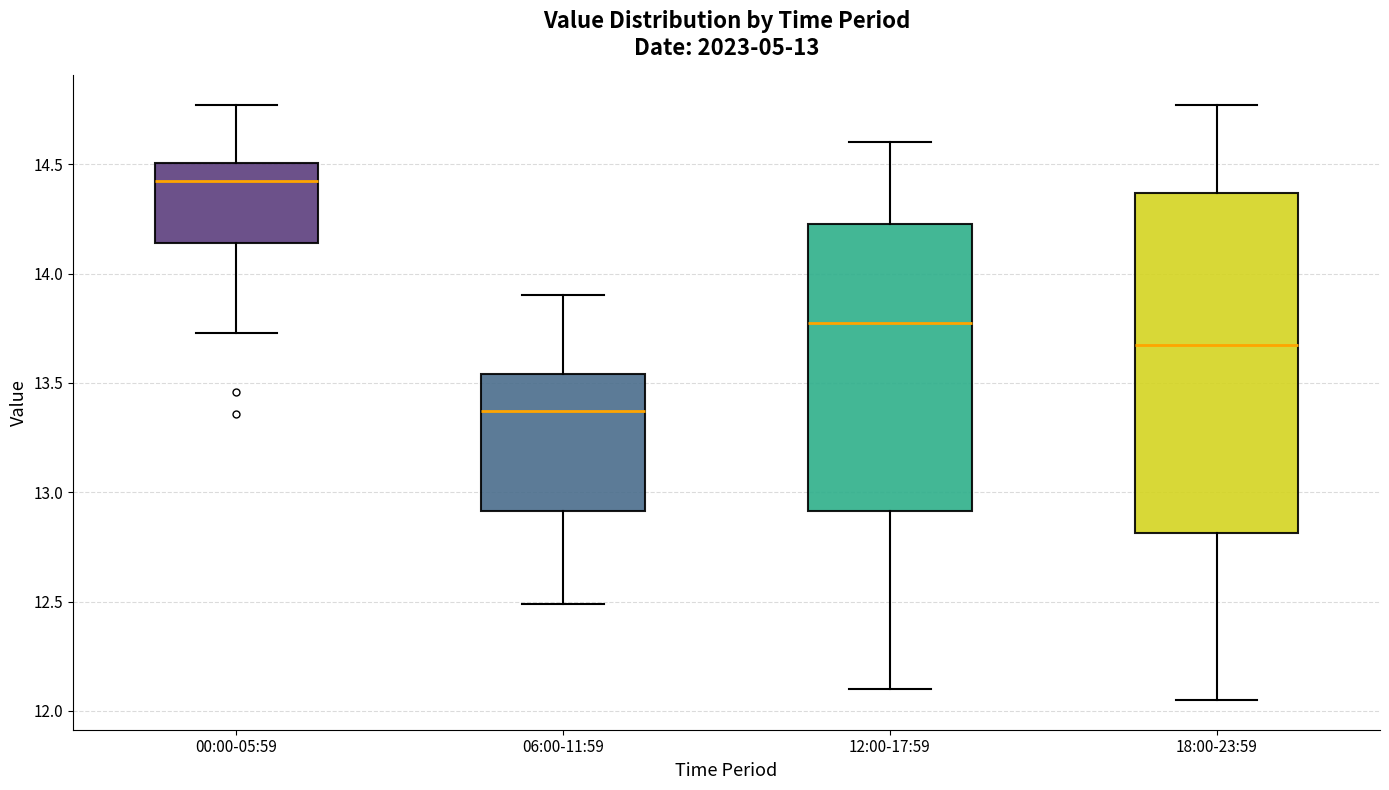

Which box's median line is the lowest?

06:00-11:59